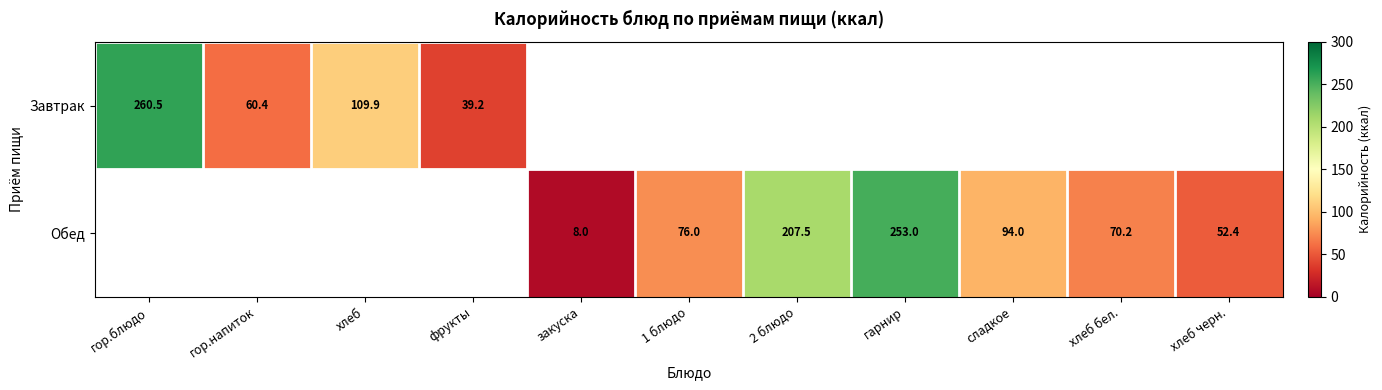

True or false: Завтрак has a value of 91.6 at гор.блюдо.

False